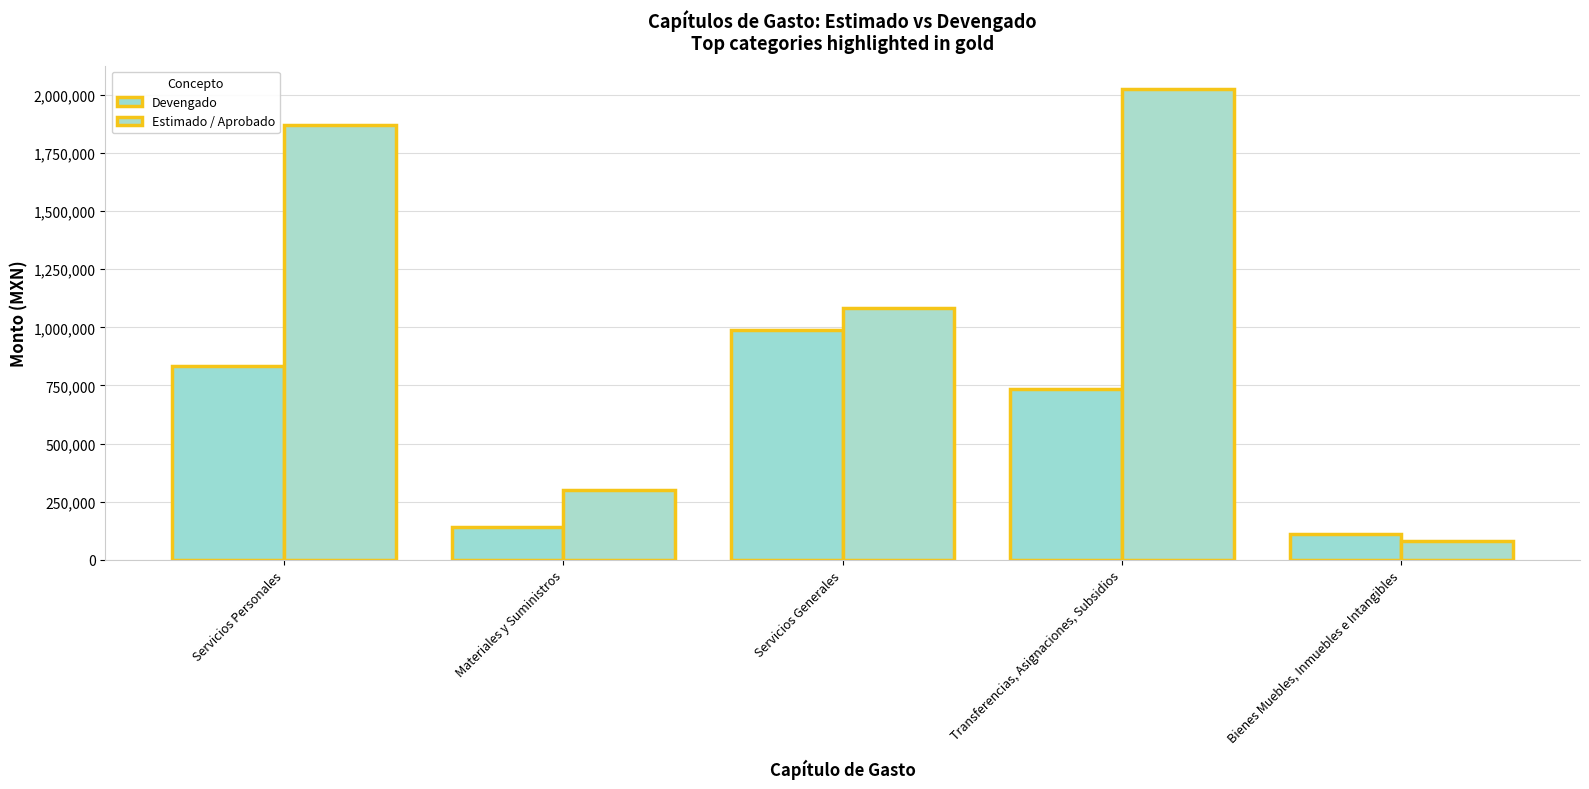

At how many categories does at least one series exceed 510759?

3